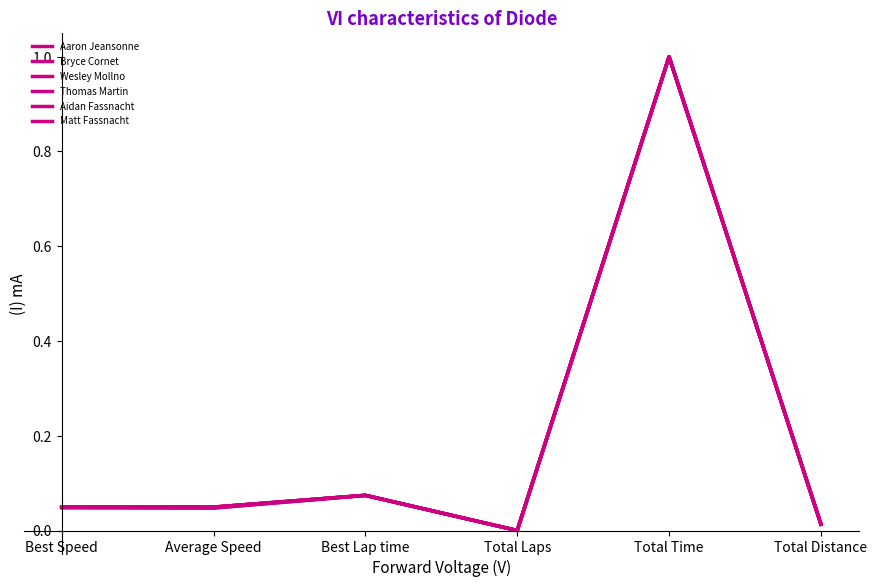

Between Best Speed and Average Speed, which series saw the biggest shift?

Matt Fassnacht